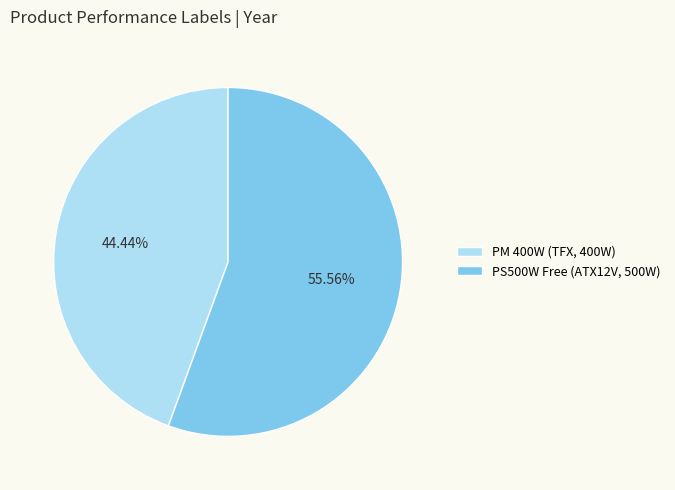

Does PS500W Free represent more than half of the total?

Yes